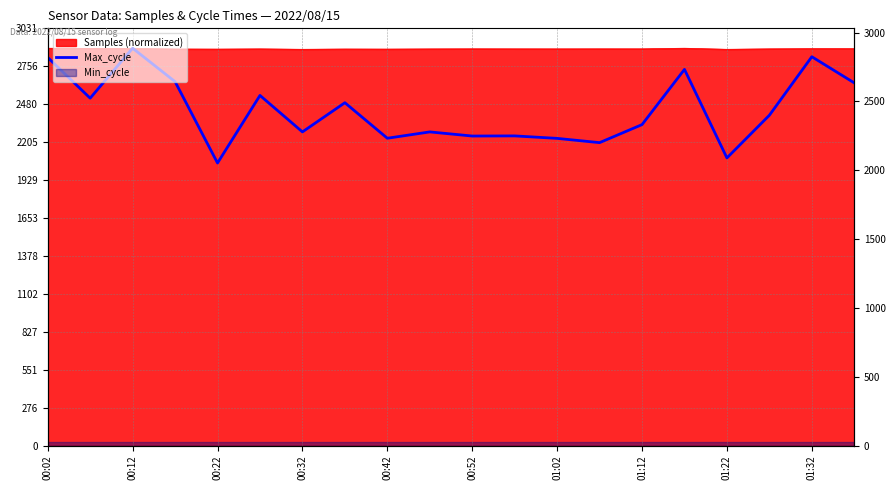

What is the value of the 5th point from the left?

2053